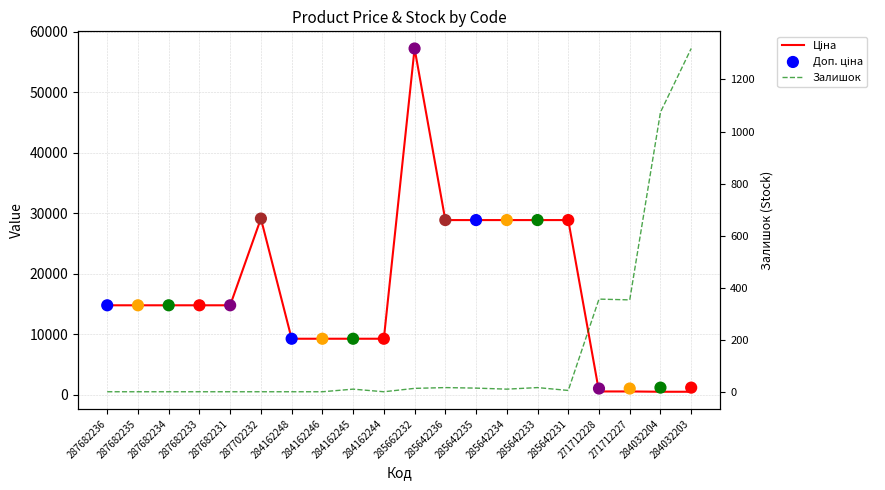

At how many categories does at least one series exceed 19816?

7